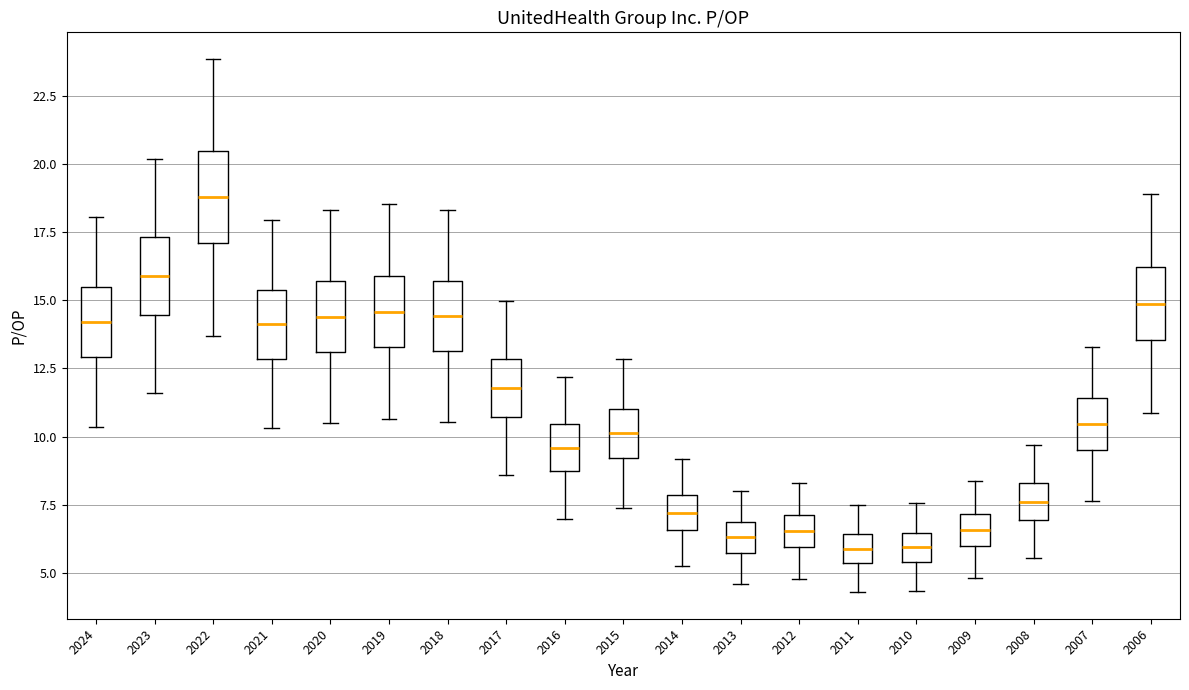

Which box is the tallest, from its lower edge to its upper edge?

2022